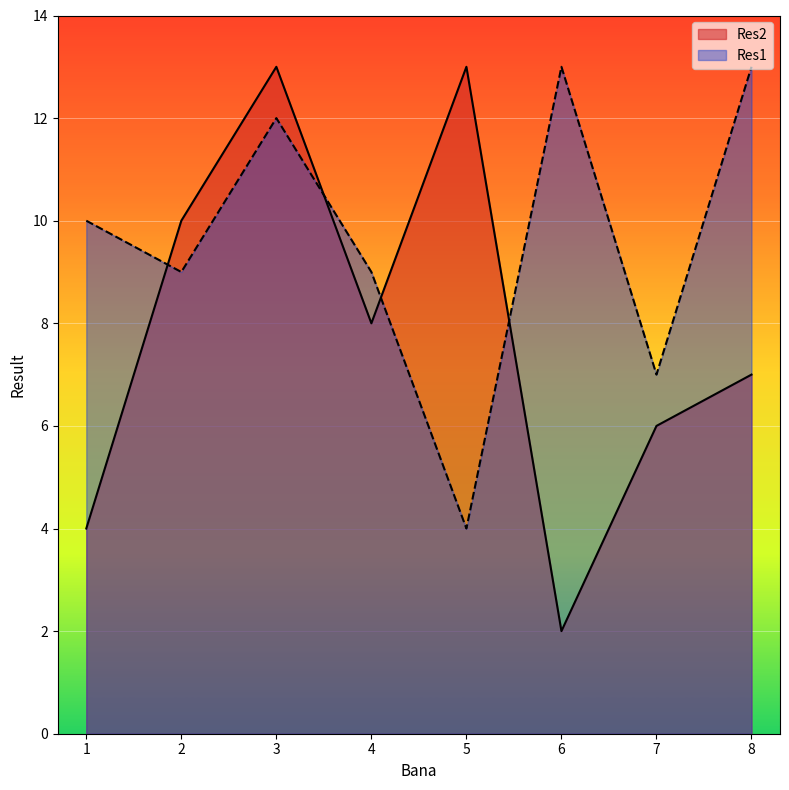

Is it true that Res2 equals 18 at 2?

False